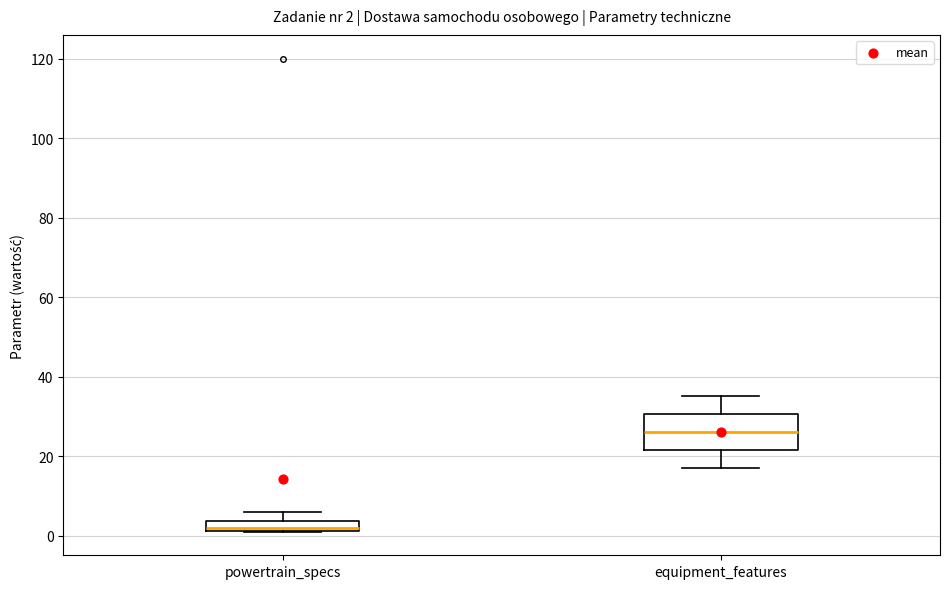

Which box's median line is the highest?

equipment_features